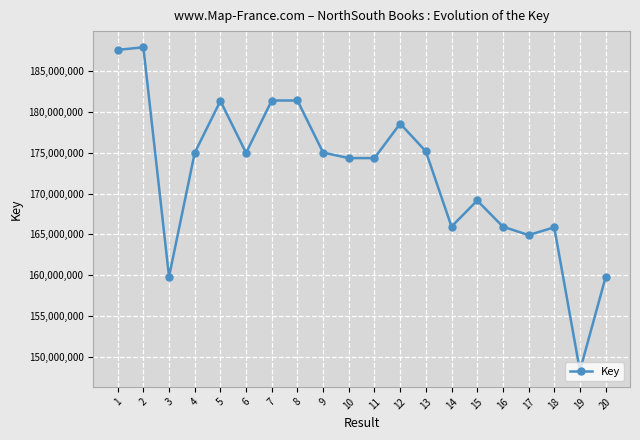

How many values are below 174993638?

10